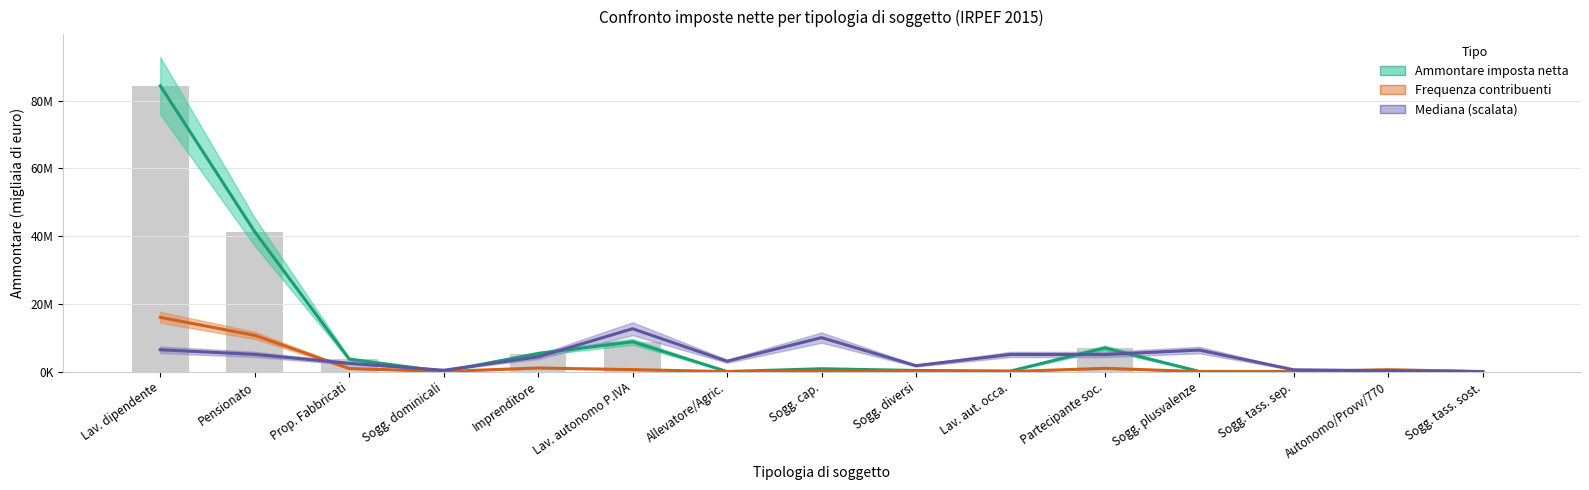

What is the difference between the Ammontare imposta netta values at Lav. dipendente and Autonomo/Provv/770?

84052217.0